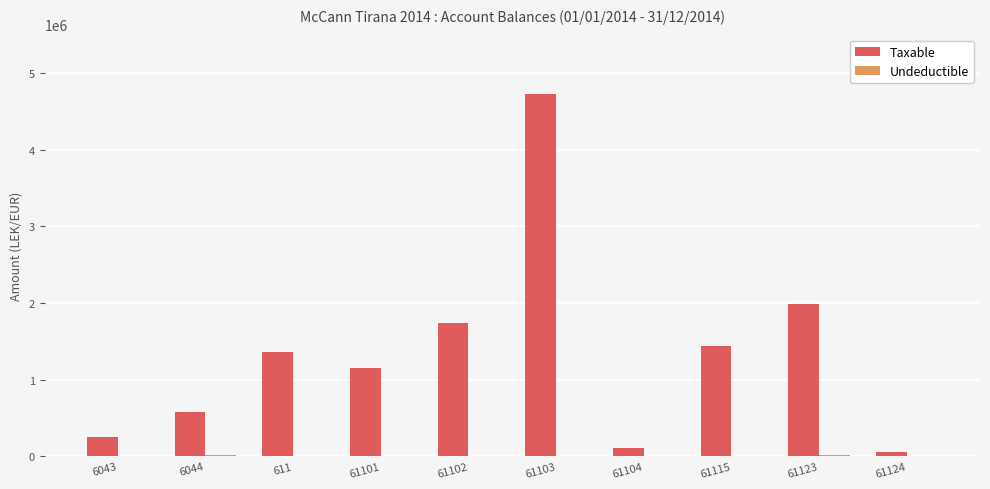

Between 6044 and 611, which series saw the biggest shift?

Taxable